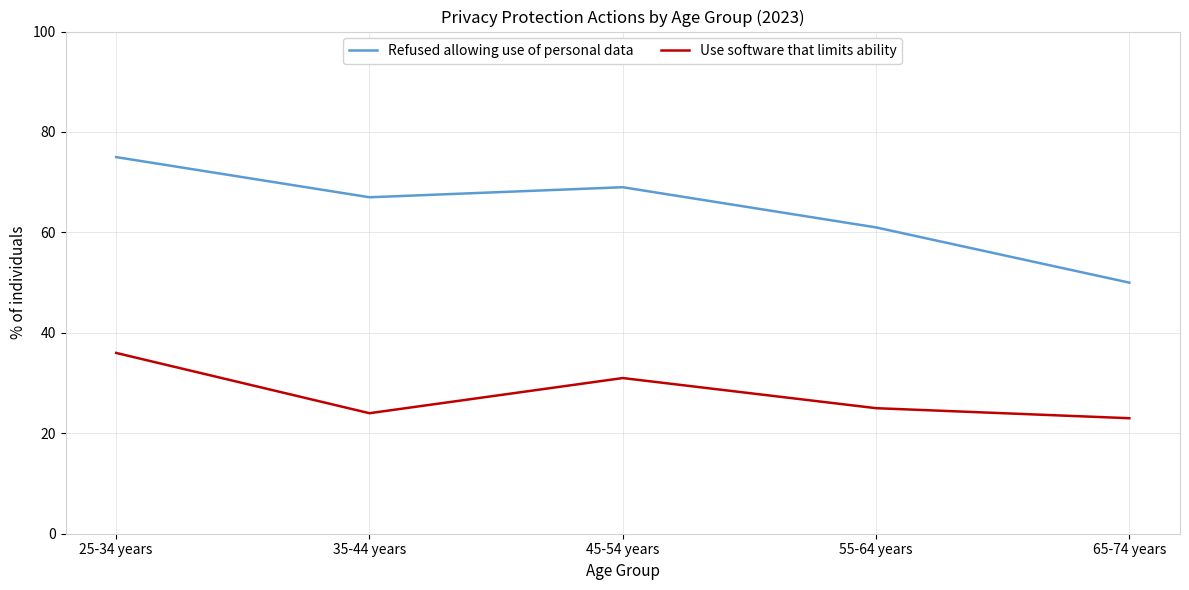

Which series has the largest total across all categories?

Refused allowing use of personal data